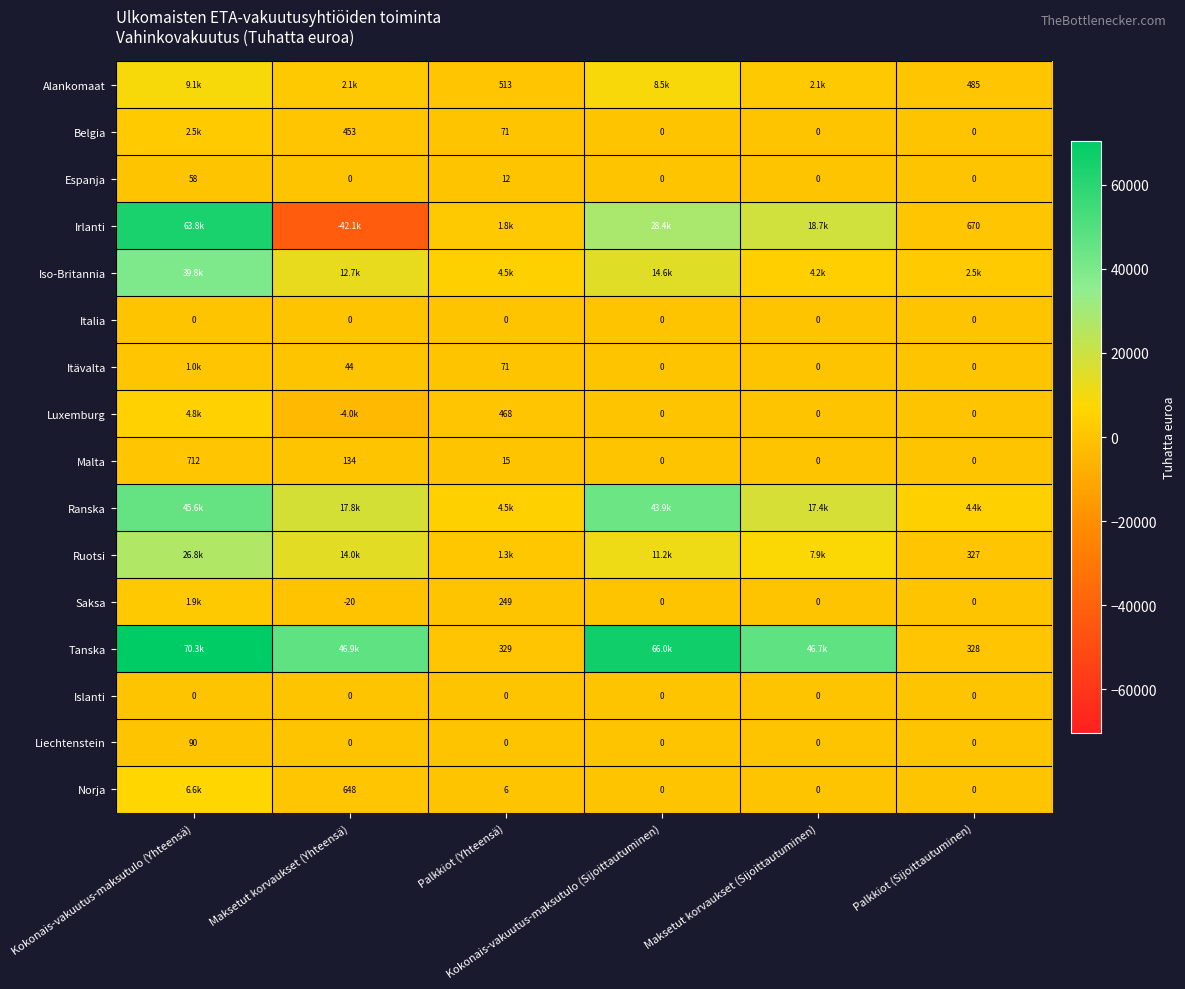

What is the minimum value shown in the chart?

-42093.0